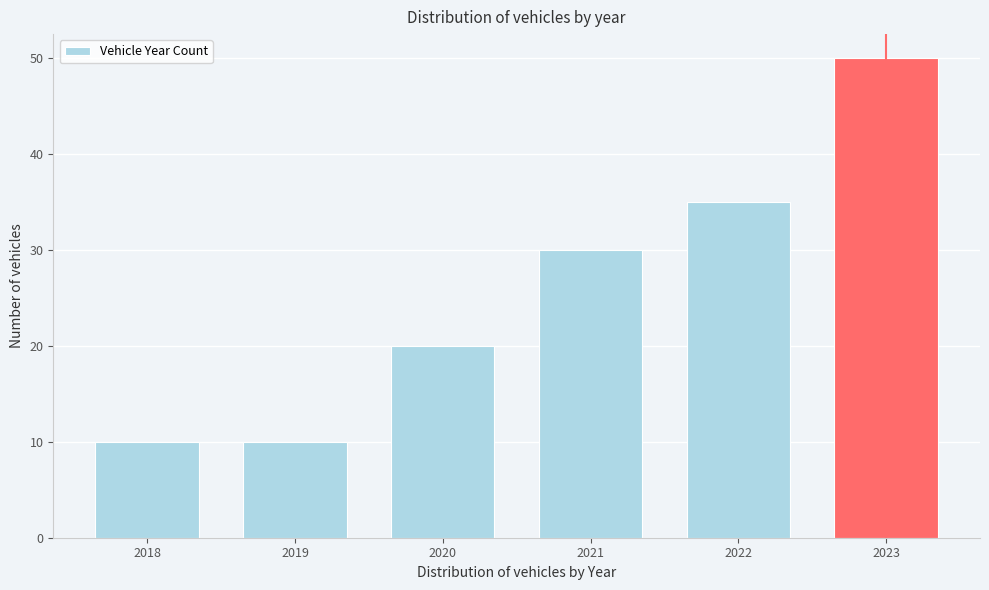

Reading left to right, transcribe all the data shown in this chart.

2018=10	2019=10	2020=20	2021=30	2022=35	2023=50